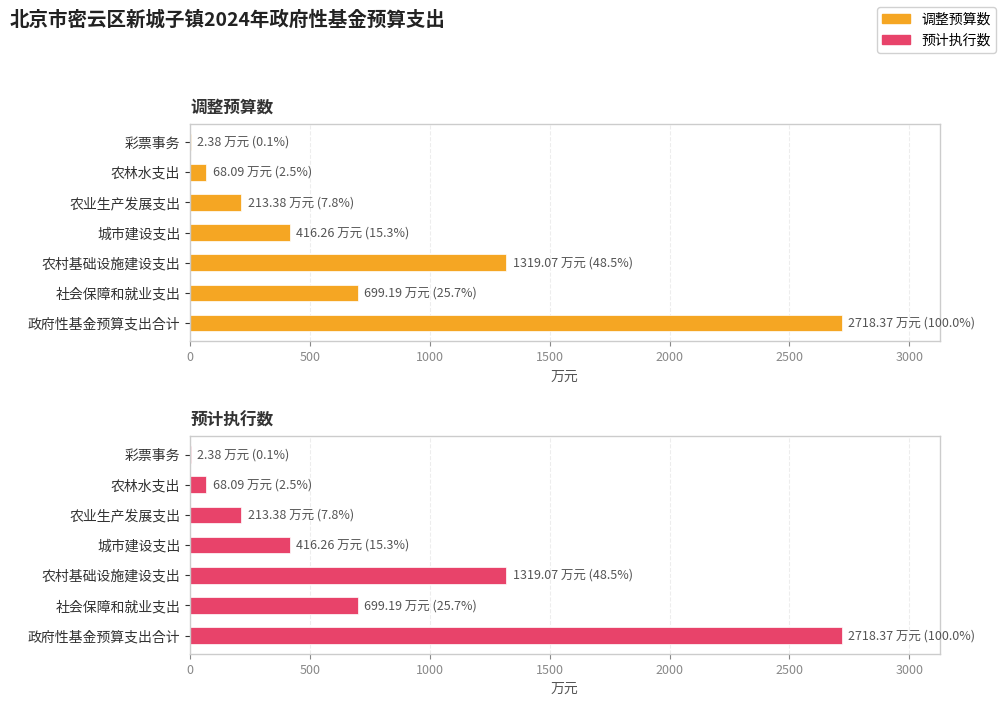

Which series changed the most between 政府性基金预算支出合计 and 农村基础设施建设支出?

调整预算数